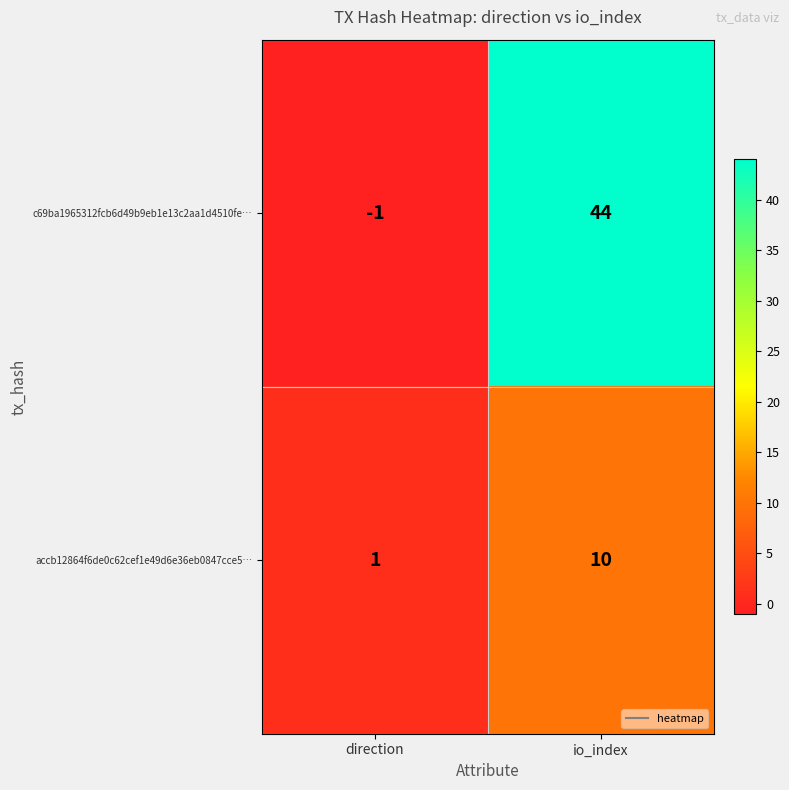

At which category does the chart reach its peak across all series?

io_index